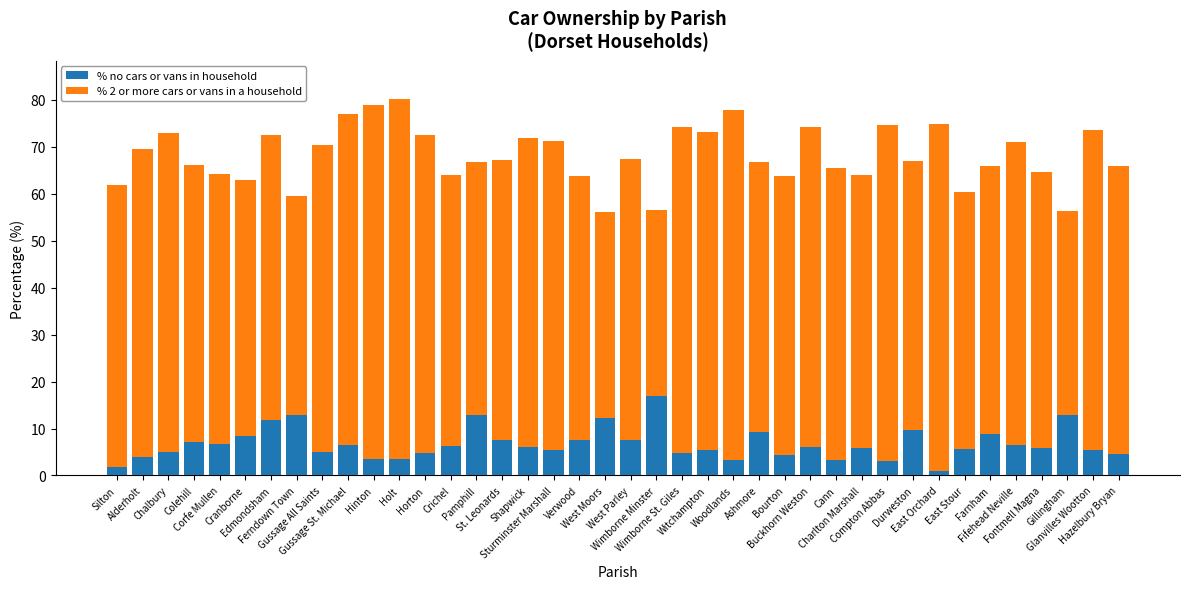

What is the sum of all % no cars or vans in household values?

269.9